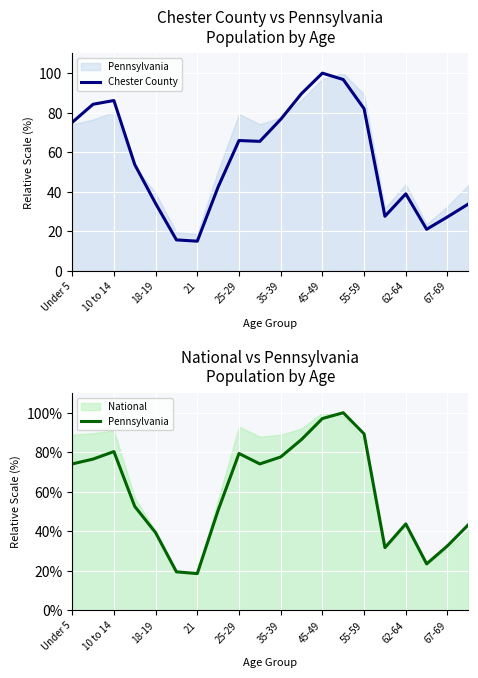

True or false: Chester County has a value of 19.6 at 21.

False